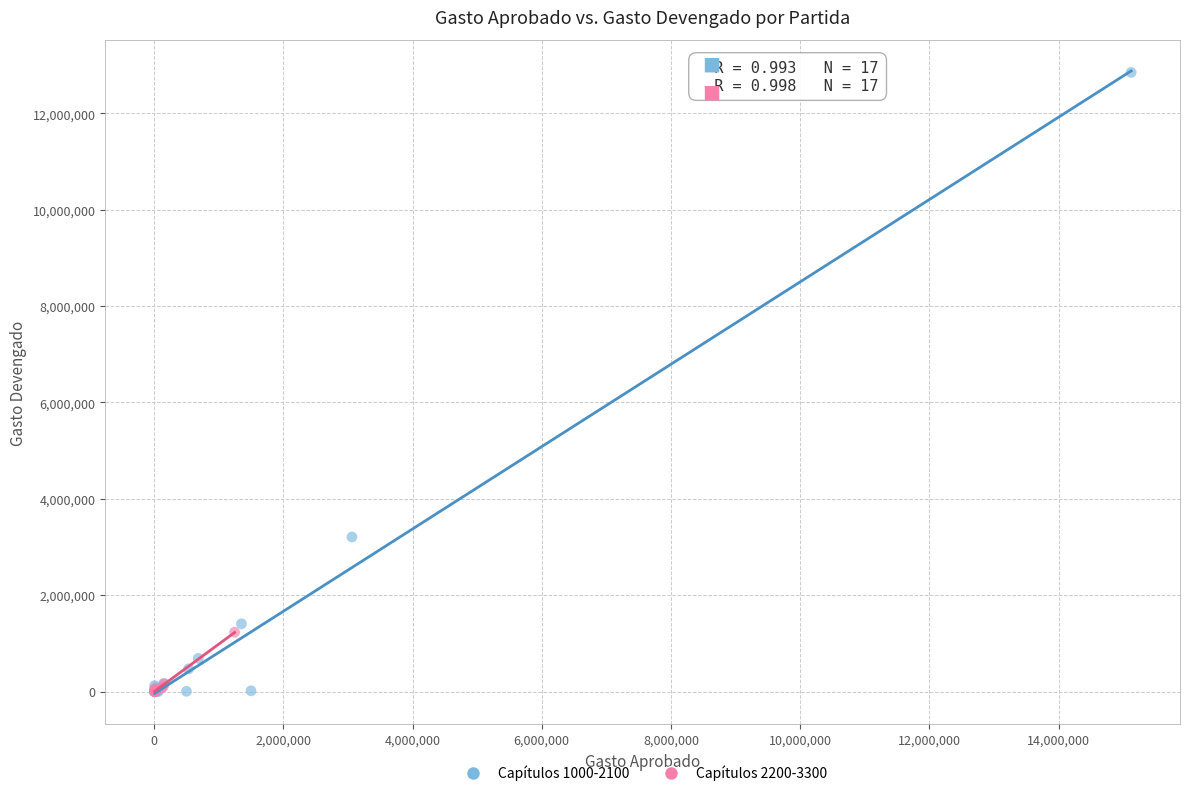

Which series contains the highest Y value?

Capítulos 1000-2100